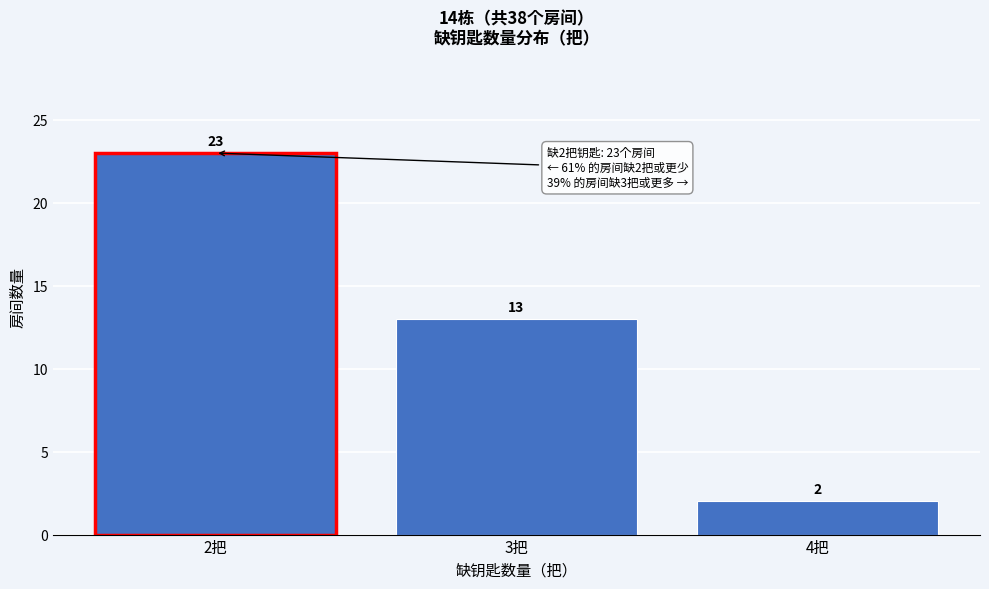

Which range on the x-axis has the tallest bar?

1.5 to 2.5